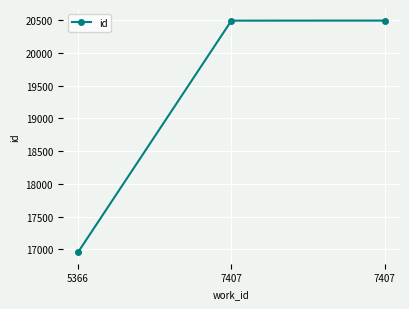

Count the number of data series in this chart.

1